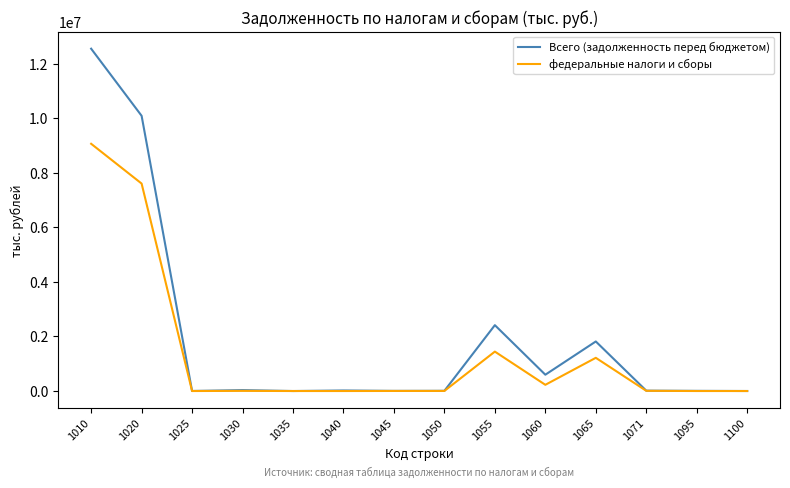

At which category is the sum across all series the highest?

1010